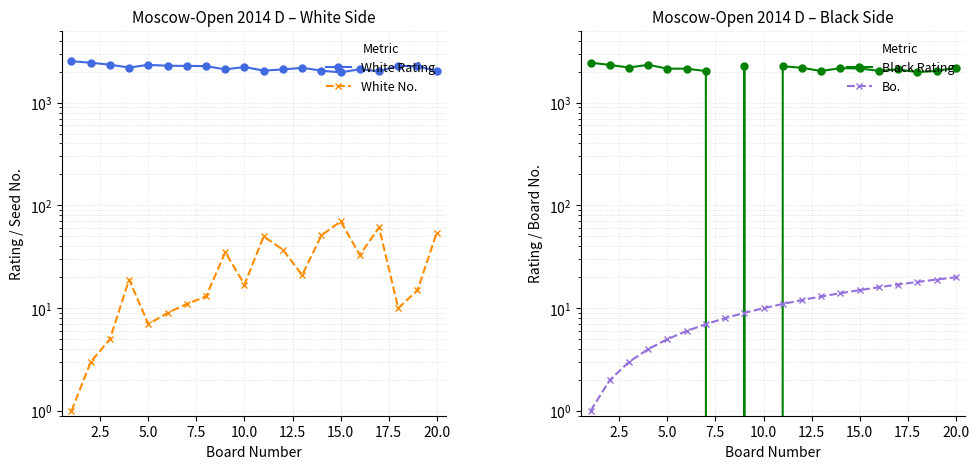

How many data points does each series have?

20